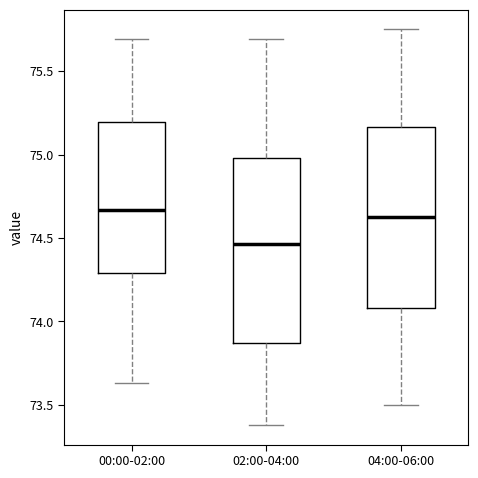

Reading left to right, read every box against the y-axis: the position of its median line, the range the box covers, and the ends of its whiskers. The values are not printed on the chart, so give them approximately, as read against the axis.

00:00-02:00: median 74.65, box 74.30 to 75.20, whiskers 73.65 to 75.70
02:00-04:00: median 74.45, box 73.85 to 75.00, whiskers 73.40 to 75.70
04:00-06:00: median 74.65, box 74.10 to 75.15, whiskers 73.50 to 75.75